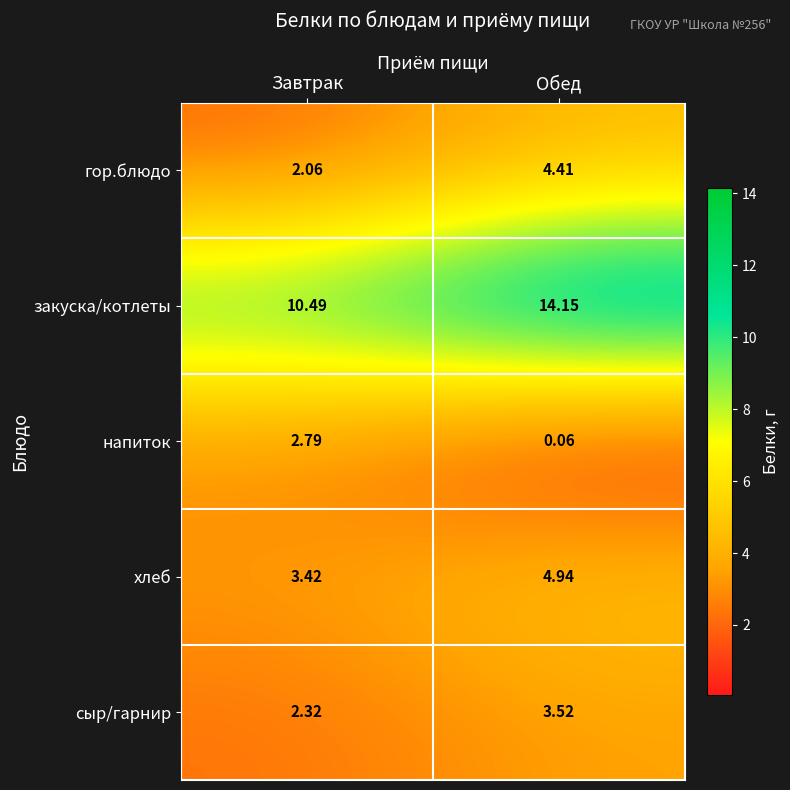

Which series has the widest spread of values?

закуска/котлеты